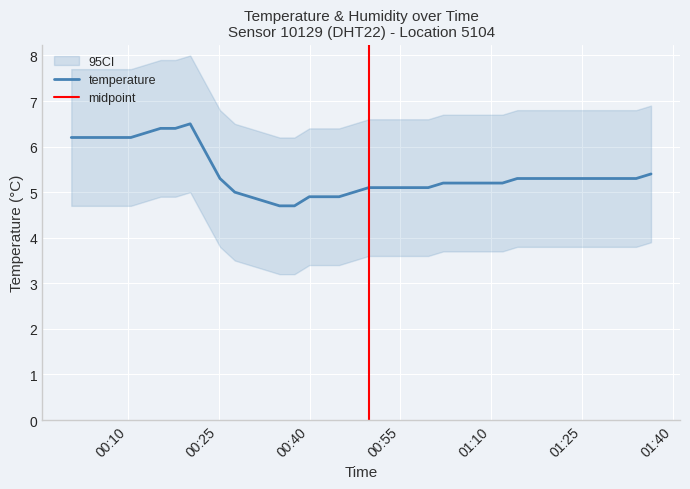

Approximately how many times larger is the value at 2023-12-22T00:54:41 compared to 2023-12-22T00:42:26?

1.0